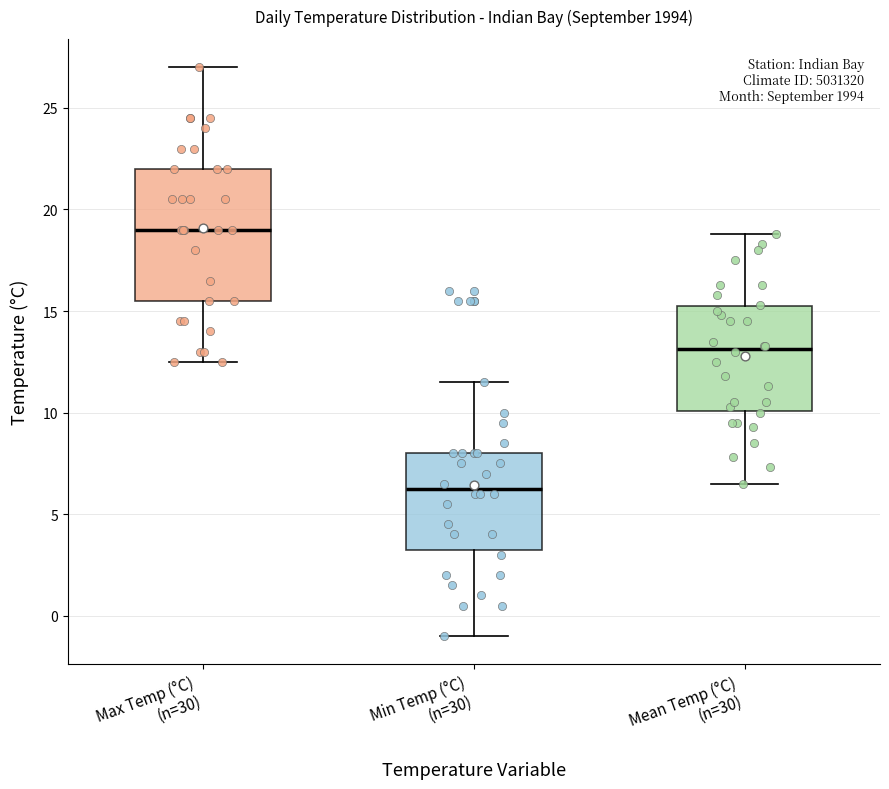

Which box is the tallest, from its lower edge to its upper edge?

Max Temp (°C) (n=30)